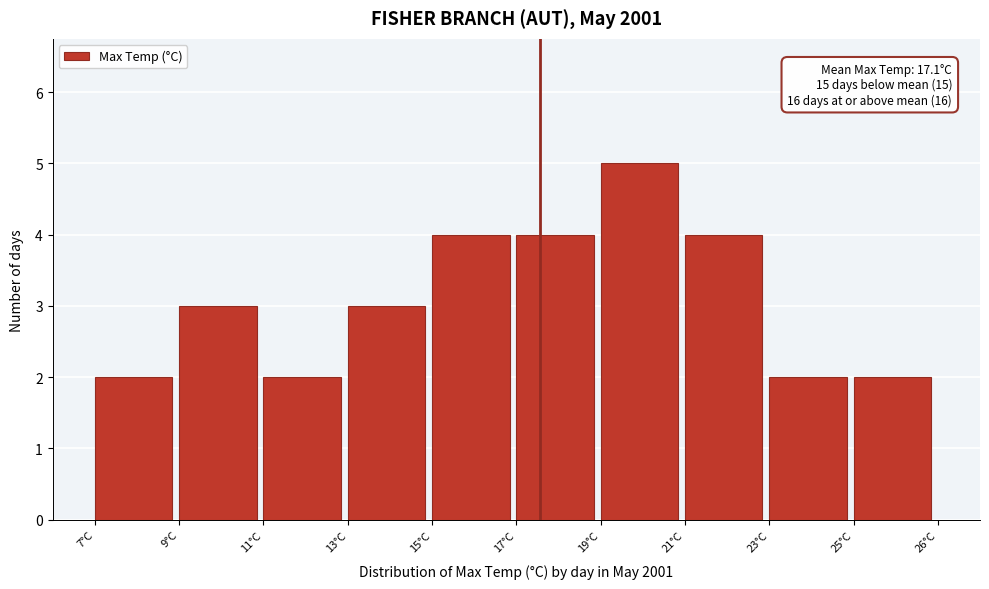

Reading right to left, what are all the values shown in this chart?

2	2	4	5	4	4	3	2	3	2